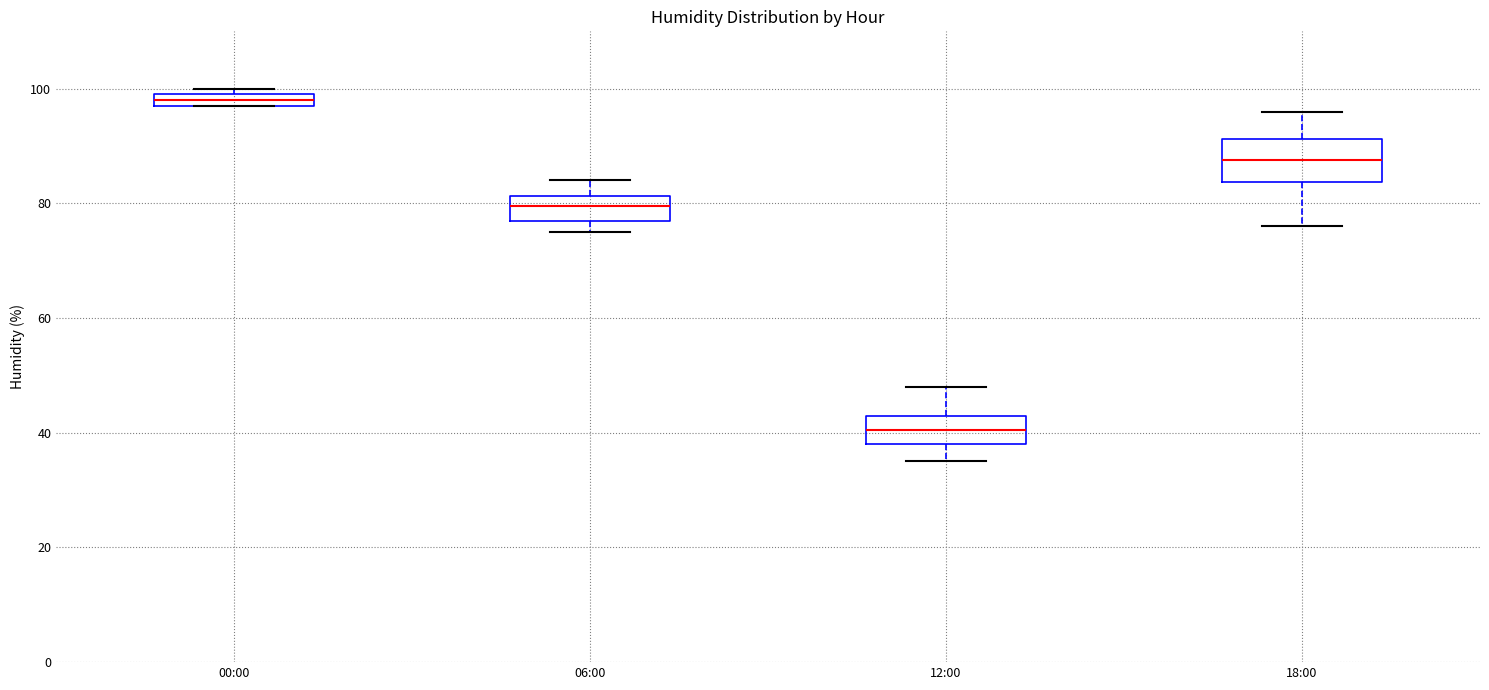

Comparing the boxes themselves (not the whiskers), which one is the tallest?

18:00